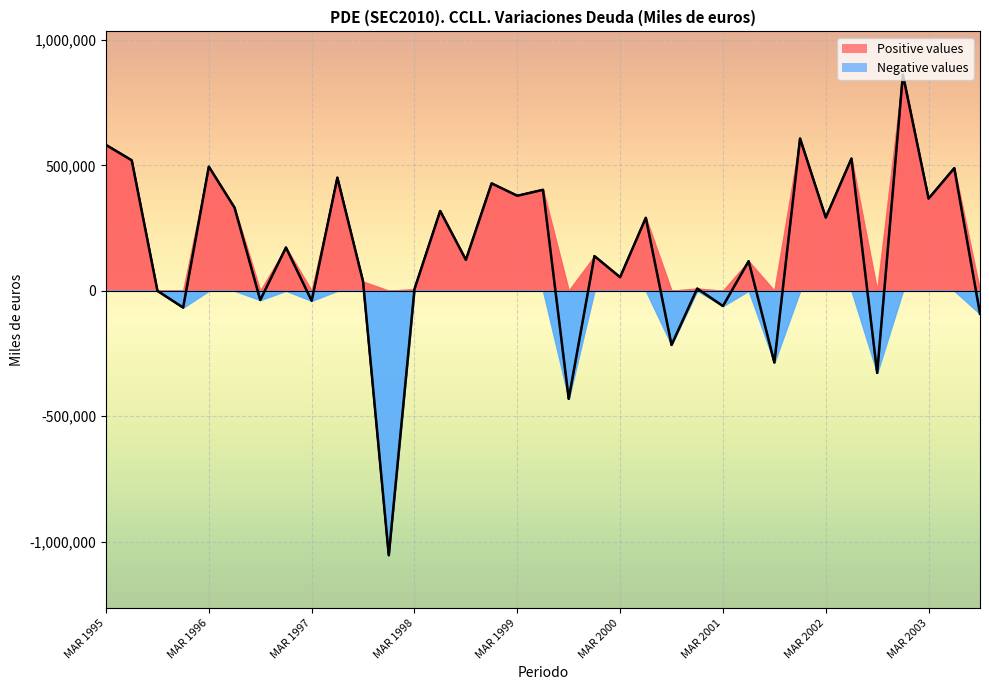

Where is the data nearest to the value -96507?

34